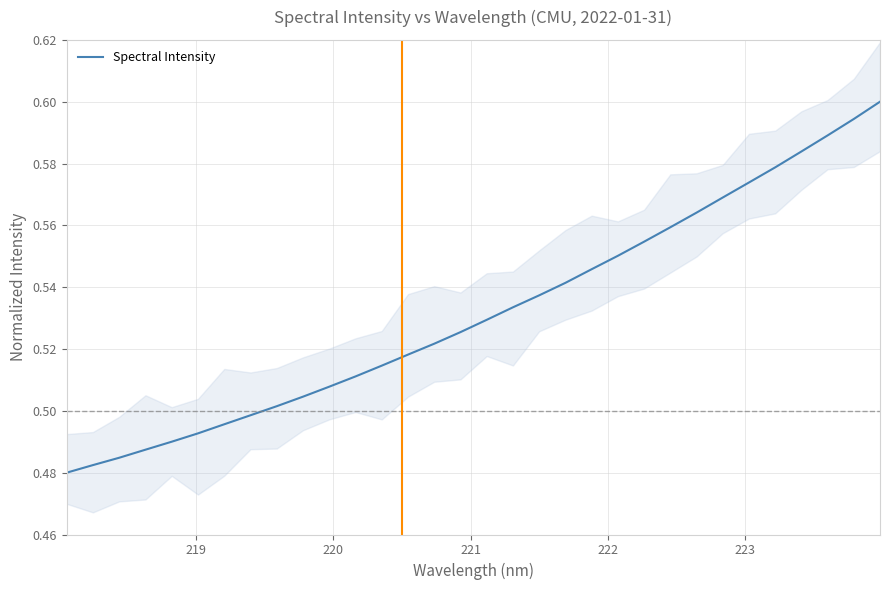

Count the values in the range 0 to 1.

32